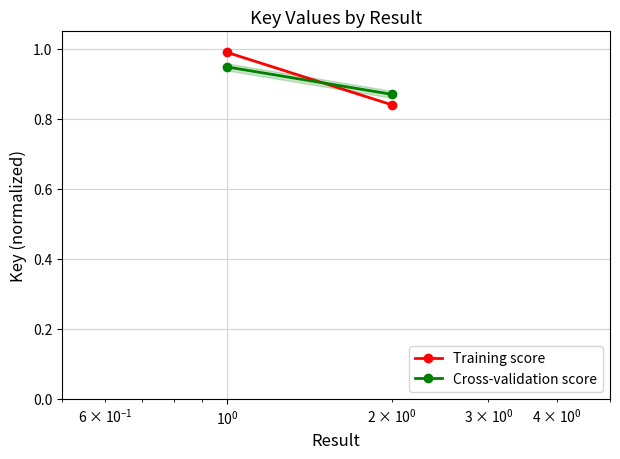

How many lines are shown in the chart?

2